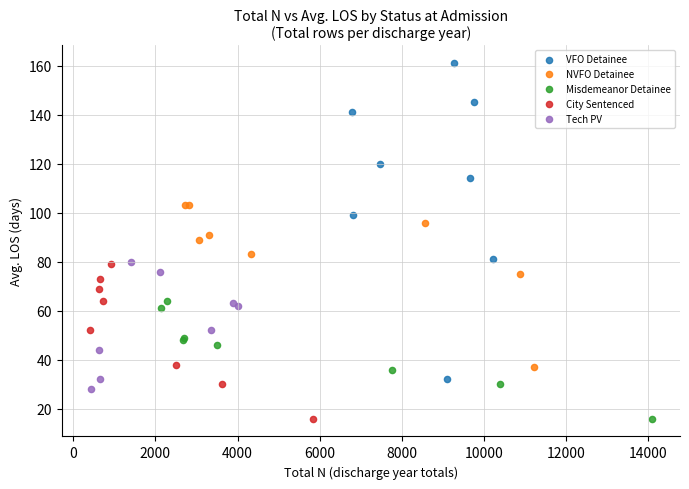

Which series has the largest Y range (max minus min)?

VFO Detainee